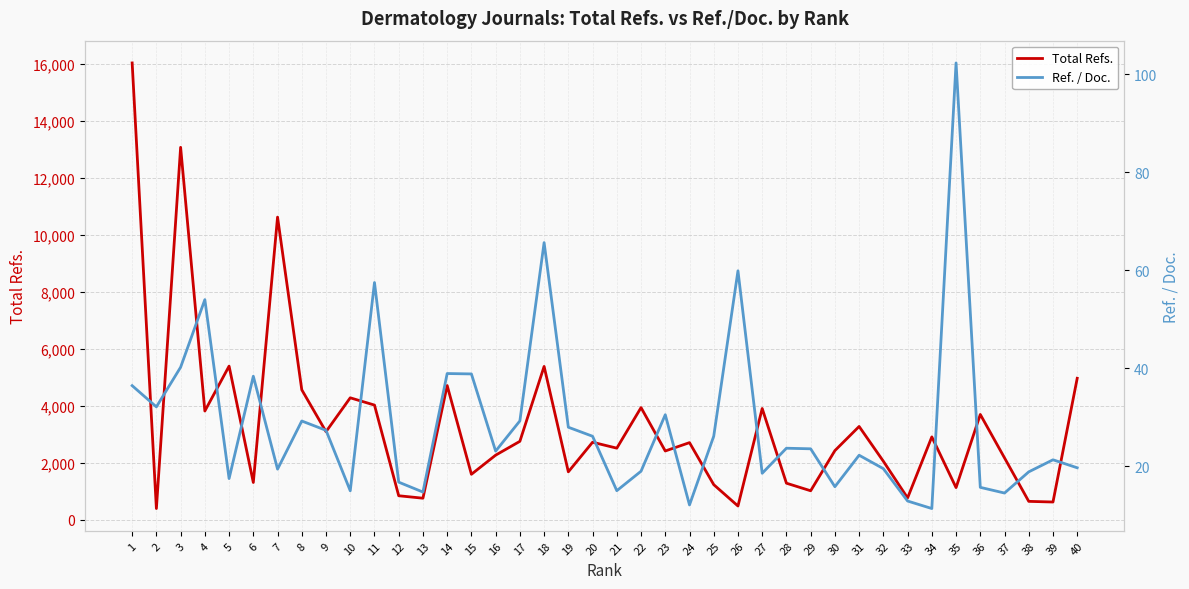

What is the maximum value shown in the chart?

16044.0